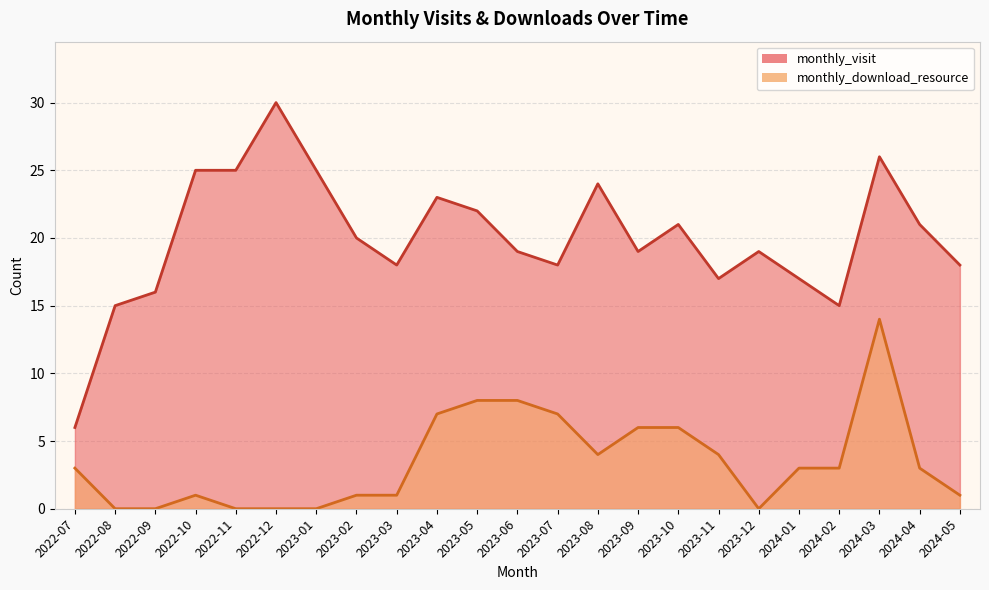

Which series has the largest total across all categories?

monthly_visit